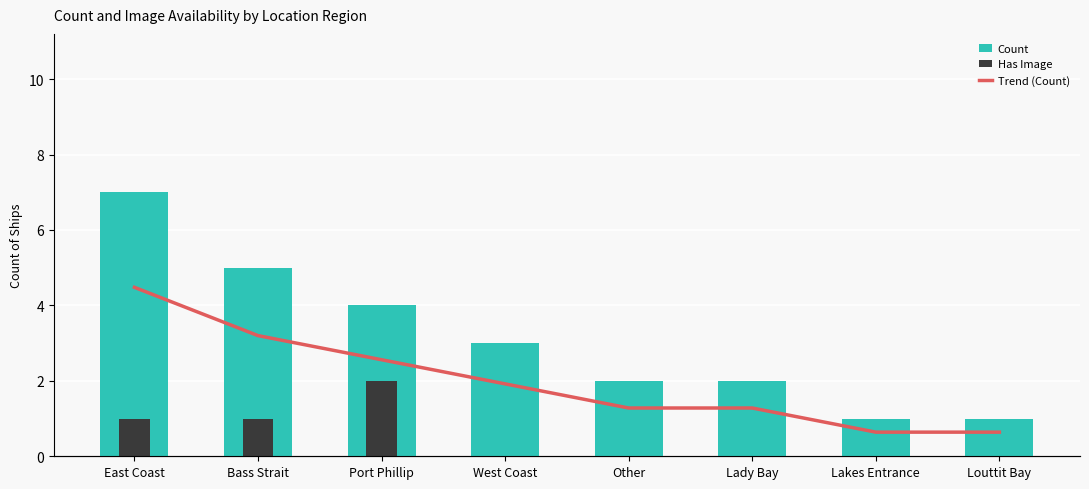

Which series changed the most between Port Phillip and Louttit Bay?

Count